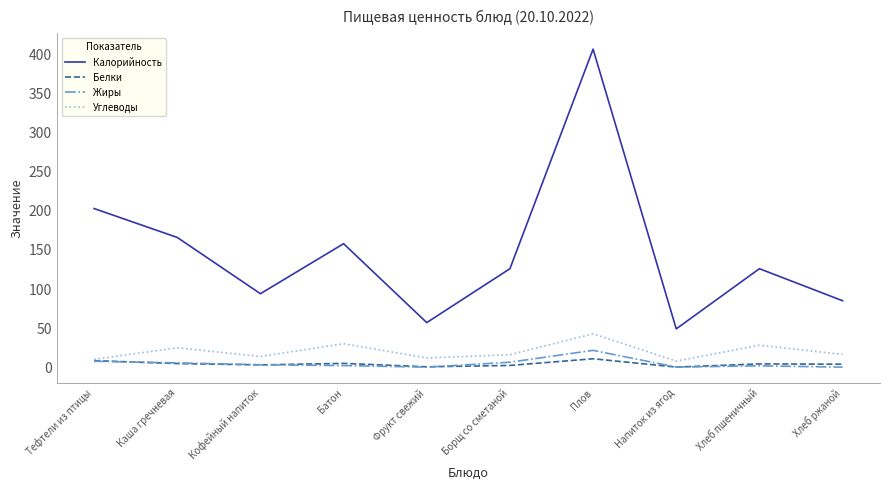

What position from the right is Напиток из ягод?

3